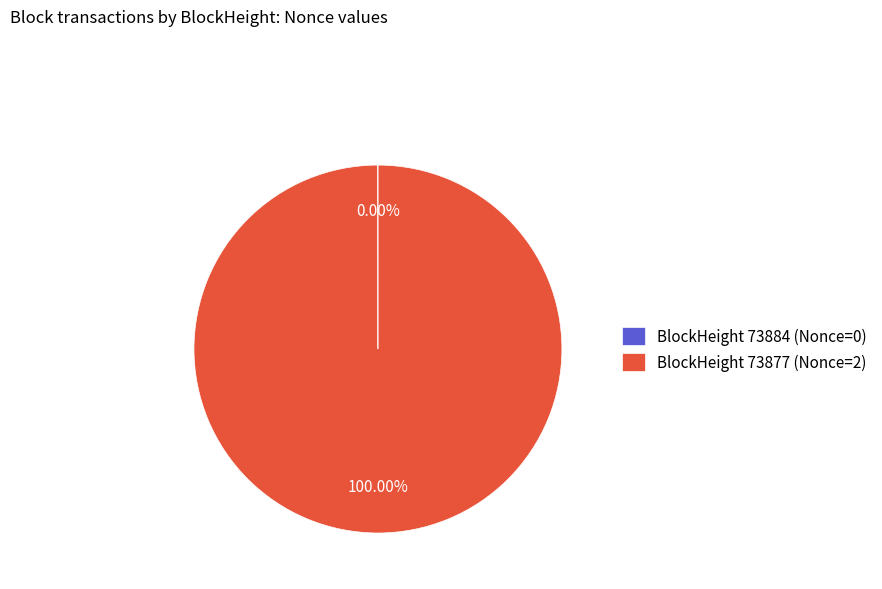

Which slice represents more than half of the pie?

BlockHeight 73877 (Nonce=2)